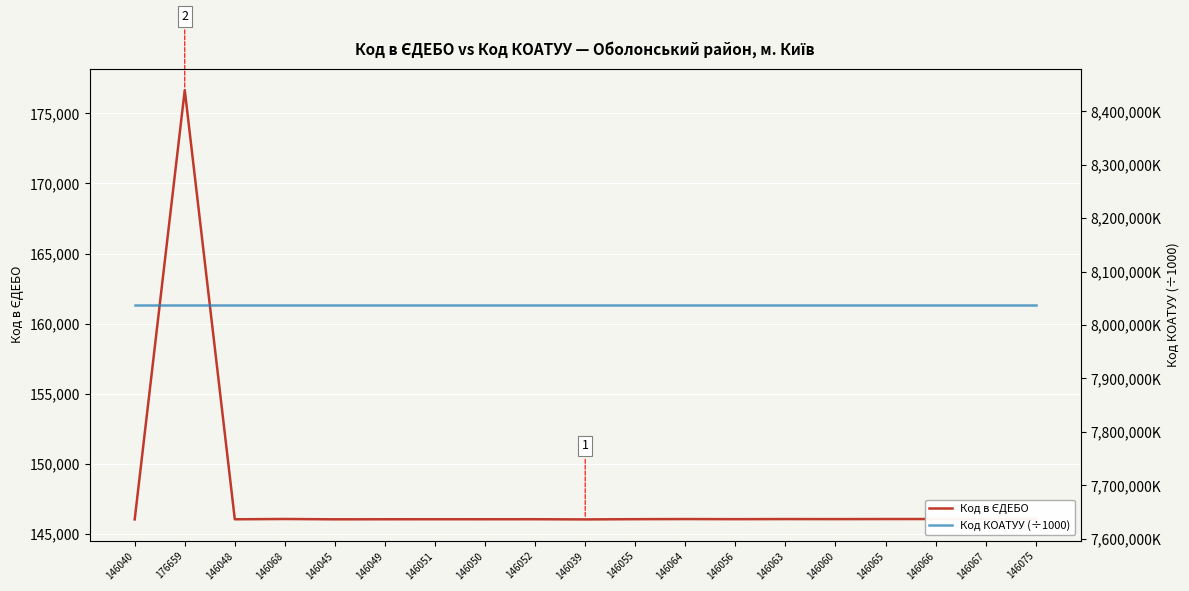

What is the difference between the Код в ЄДЕБО values at 146050 and 146039?

11